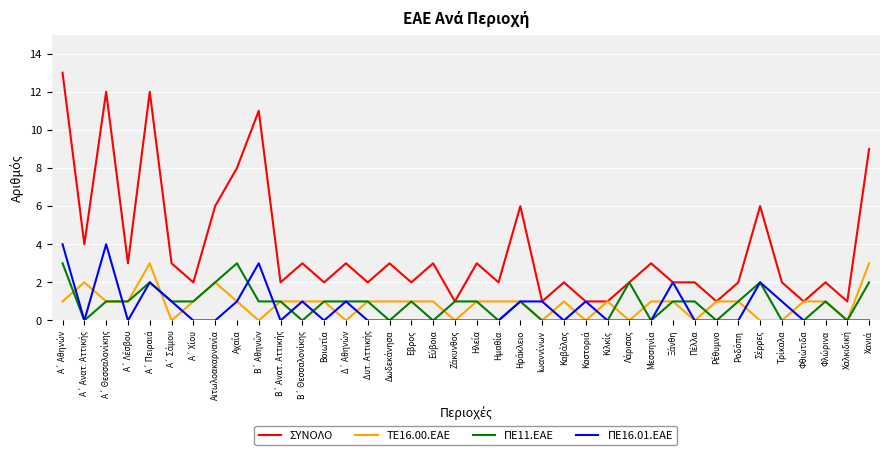

Which series has the widest spread of values?

ΣΥΝΟΛΟ